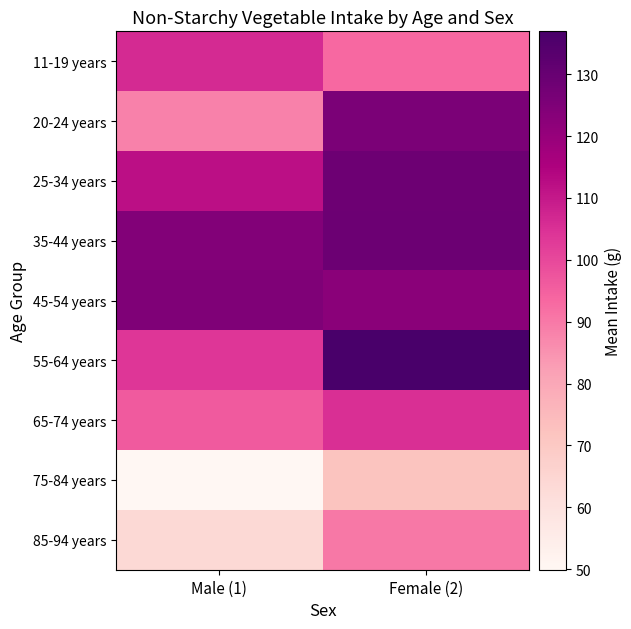

Which label corresponds to the largest value in the chart?

Female (2)